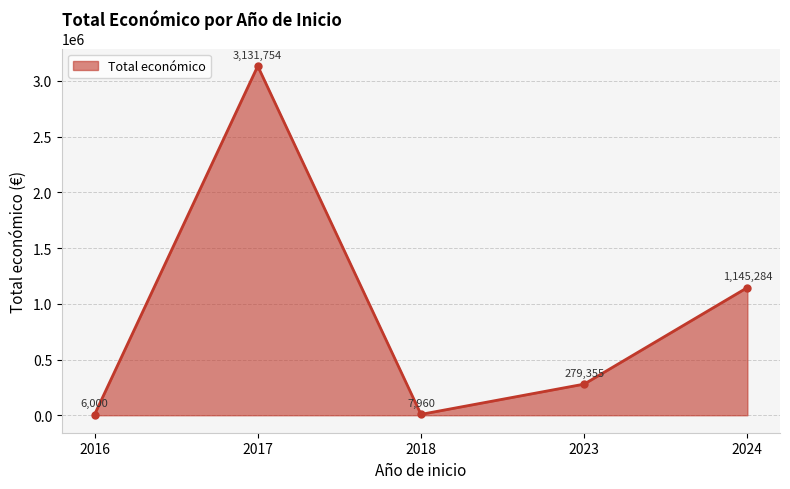

True or false: the data has more than 1 interior local peaks.

False